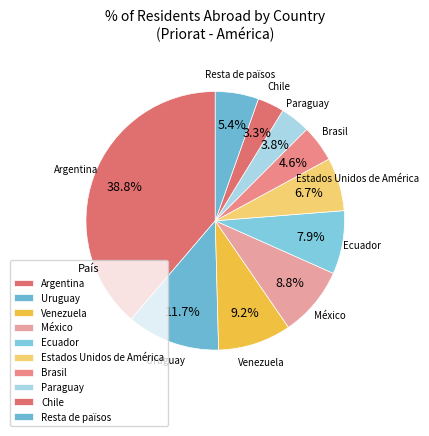

Which category has the biggest portion of the pie?

Argentina